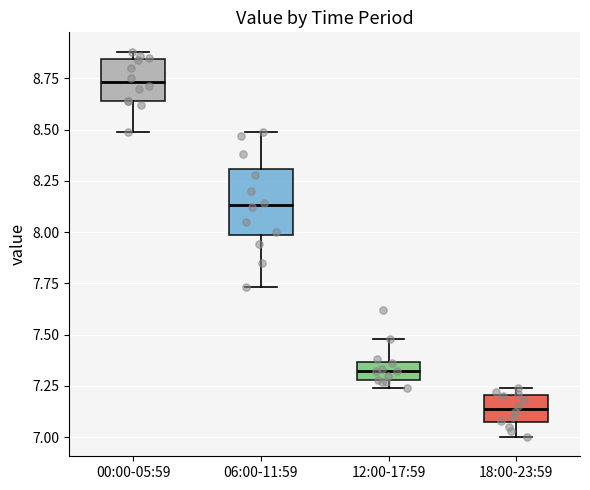

Reading left to right, read every box against the y-axis: the position of its median line, the range the box covers, and the ends of its whiskers. The values are not printed on the chart, so give them approximately, as read against the axis.

00:00-05:59: median 8.75, box 8.65 to 8.85, whiskers 8.50 to 8.90
06:00-11:59: median 8.15, box 8.00 to 8.30, whiskers 7.75 to 8.50
12:00-17:59: median 7.30 (inside the box), box 7.30 to 7.35, whiskers 7.25 to 7.50
18:00-23:59: median 7.15, box 7.05 to 7.20, whiskers 7.00 to 7.25